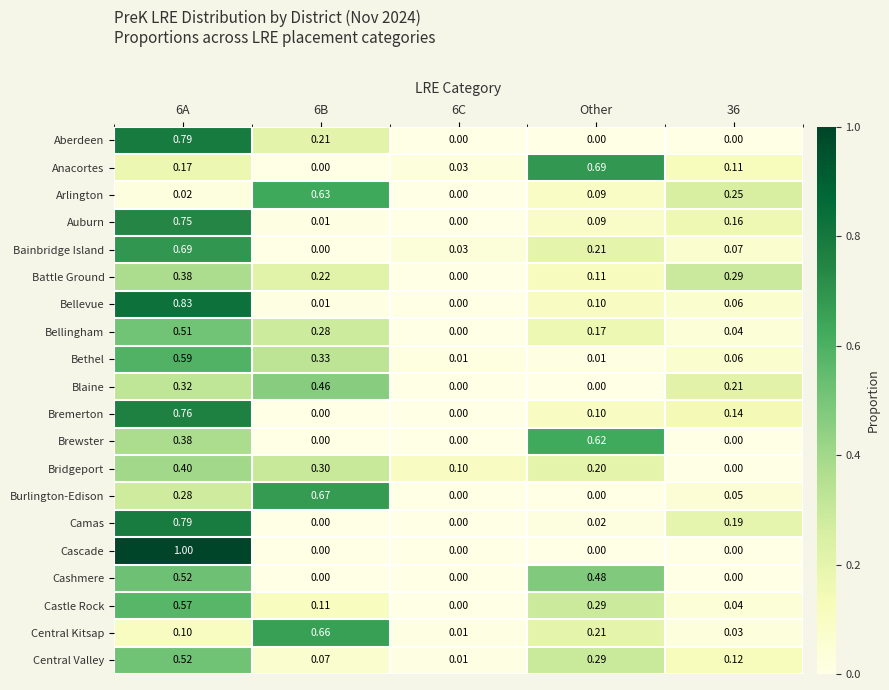

Is the value of Camas at 6B greater than the value of Battle Ground at 6A?

No